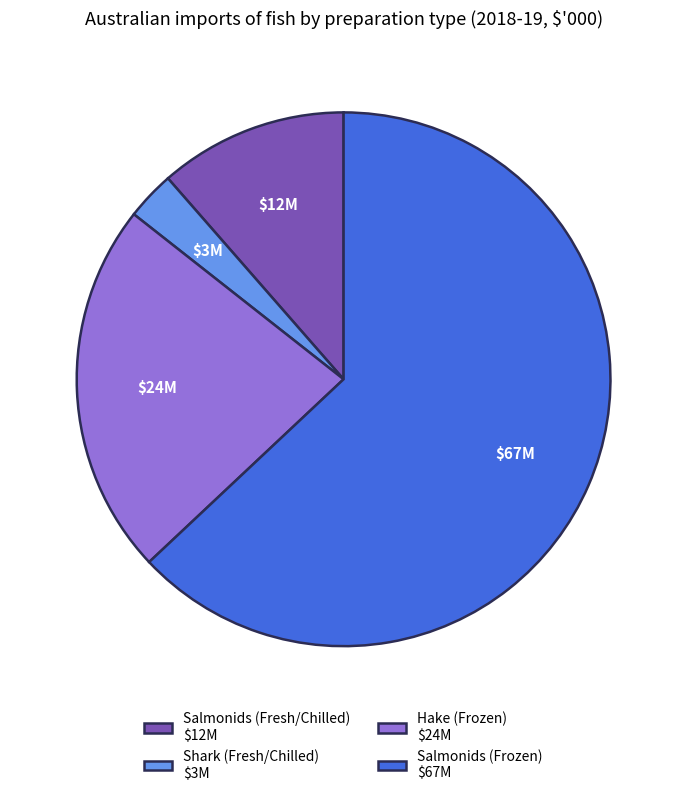

What is the largest slice in the pie chart?

Salmonids (Frozen)